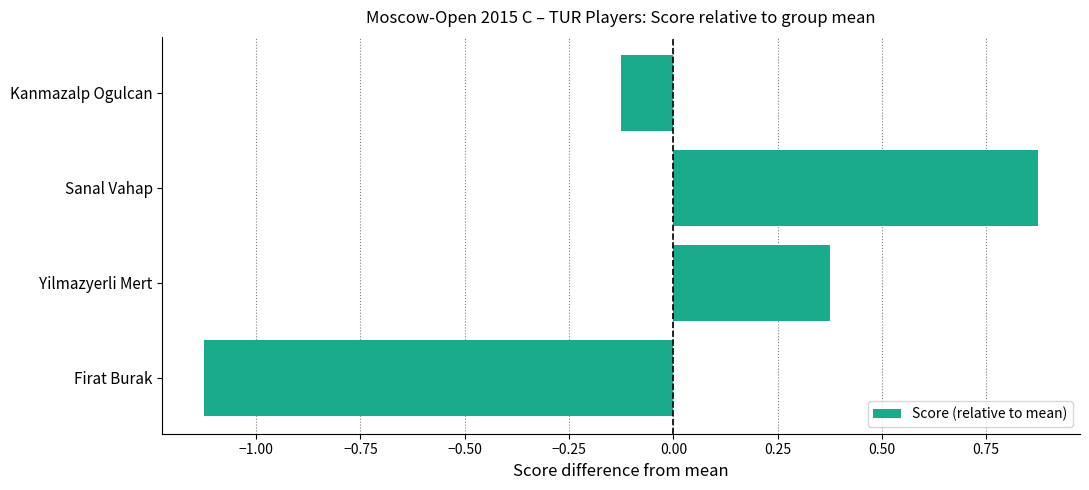

What is the difference between the second highest and minimum values?

1.5